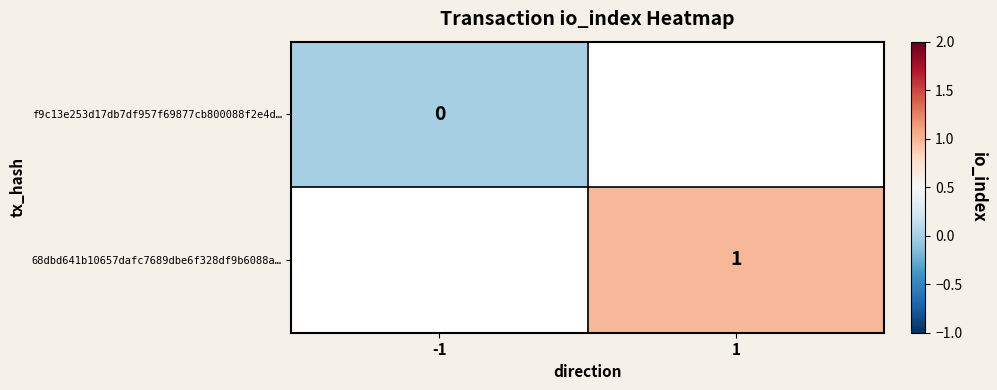

The 68dbd641b10657dafc7689dbe6f328df9b6088a… series shows 1 at 1. True or false?

True